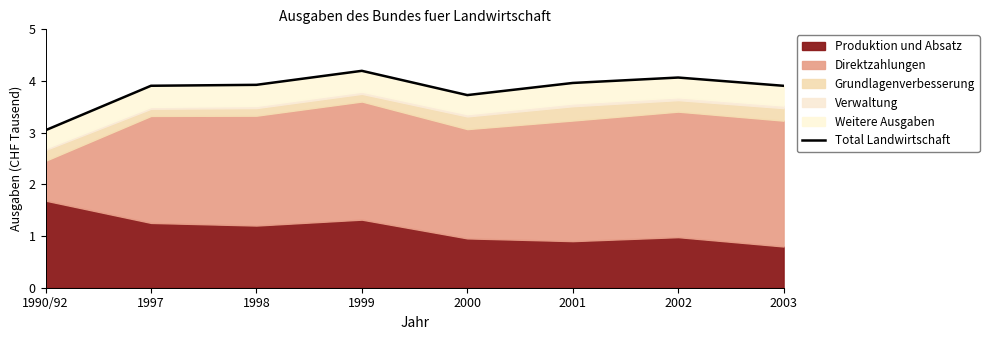

What is the sum of the values at 2002 and 2003?

8.0